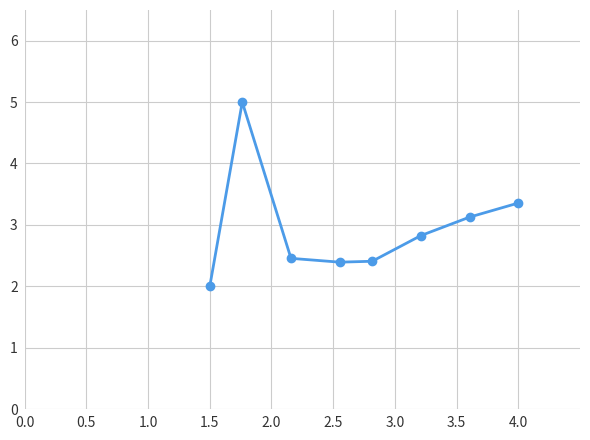

What is the maximum value shown in the chart?

5.0